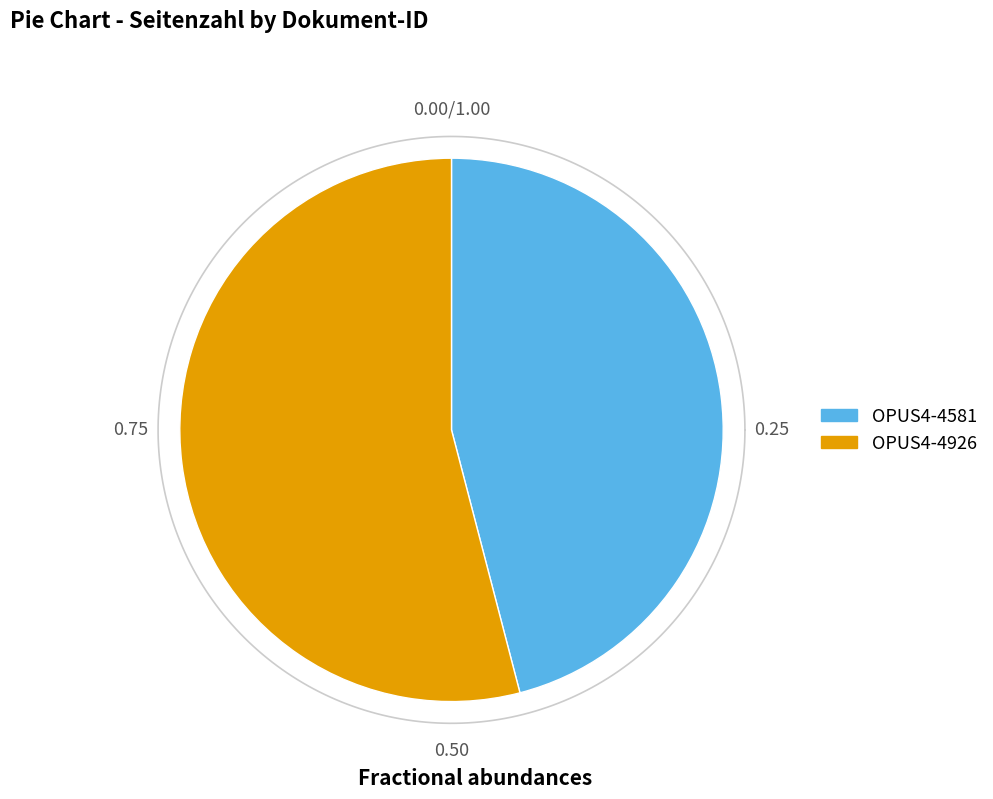

Does OPUS4-4926 account for over 50% of the chart?

Yes